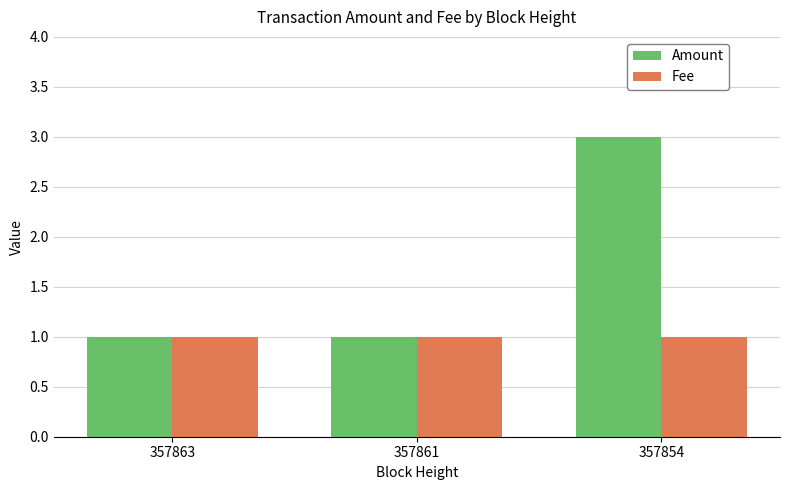

What is the difference between the maximum and second lowest values in the Amount series?

2